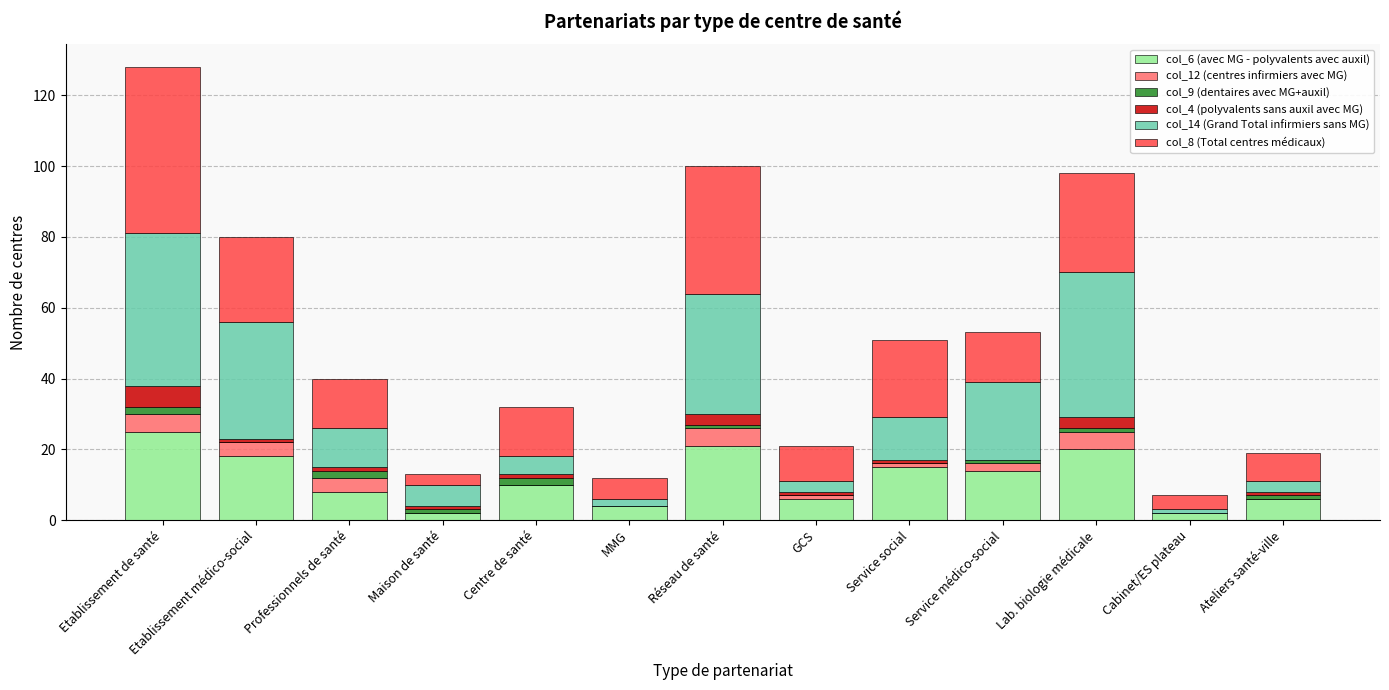

The col_6 (avec MG - polyvalents avec auxil) series shows 25 at Etablissement de santé. True or false?

True